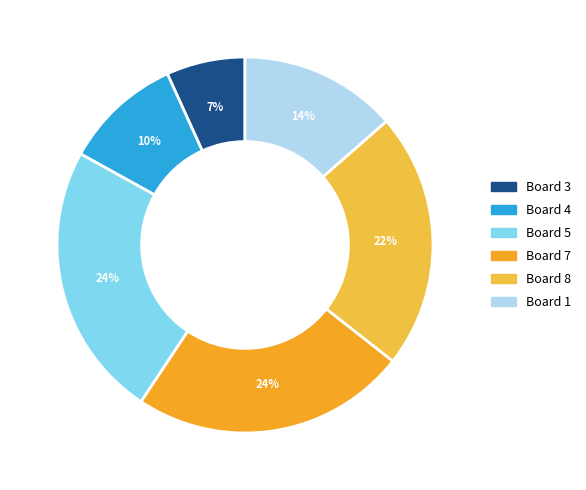

Is there a majority slice in this chart?

No